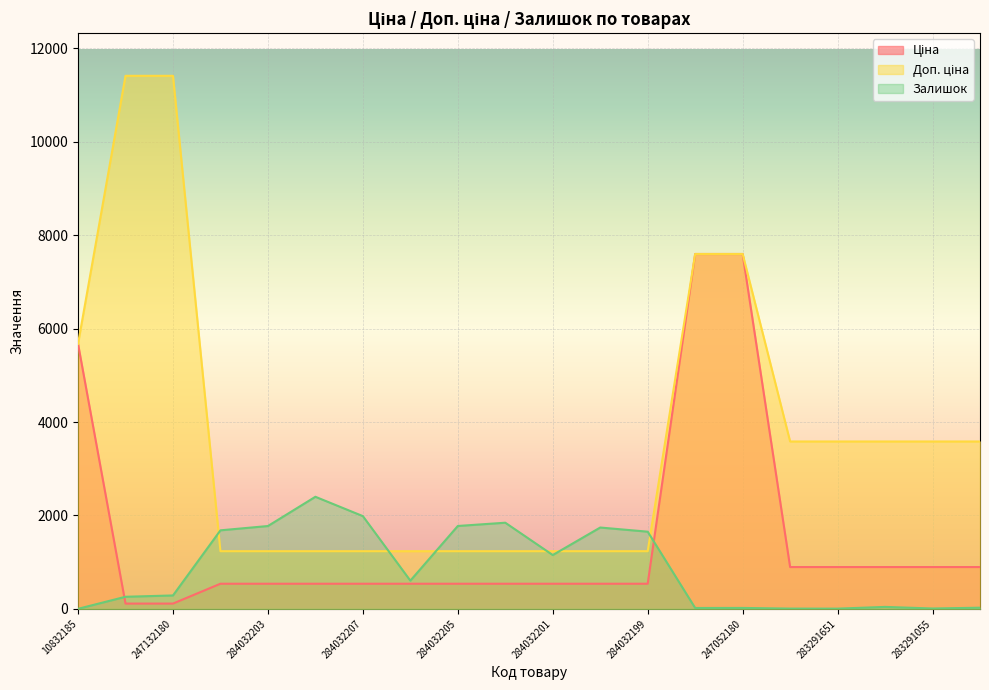

How many data points in Залишок are above 605?

9